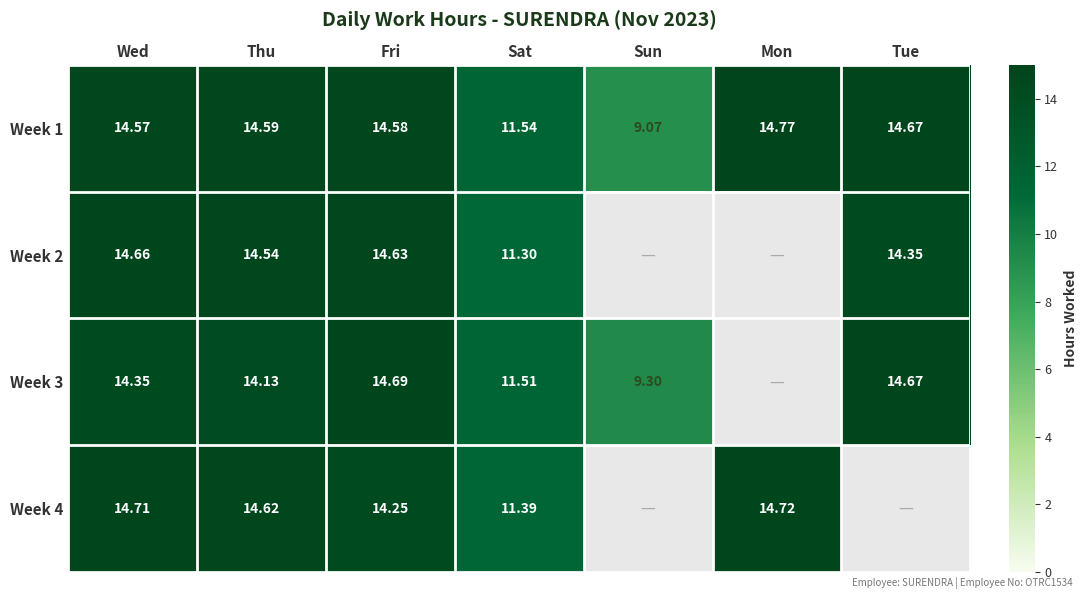

Count the number of categories in the chart.

7